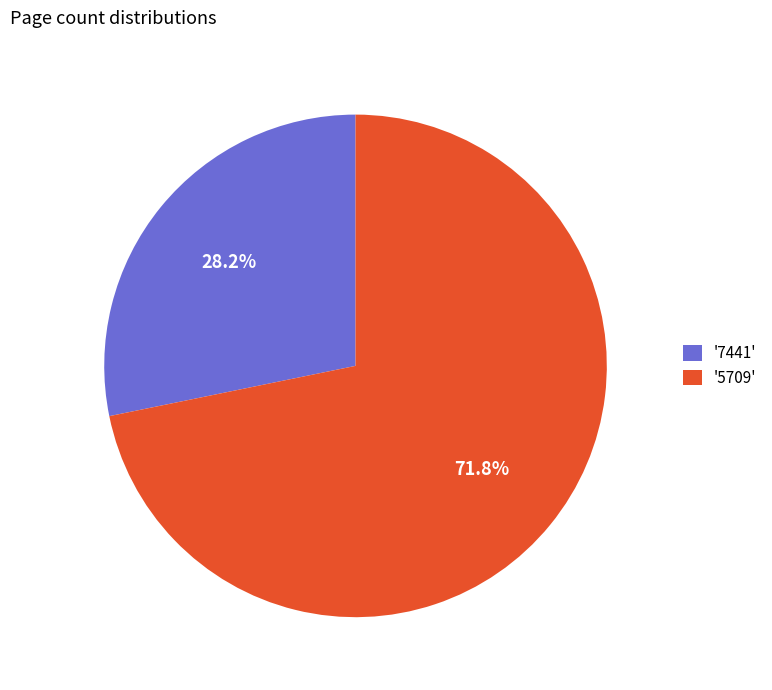

Approximately how many times larger is the value at '7441' compared to '5709'?

0.4